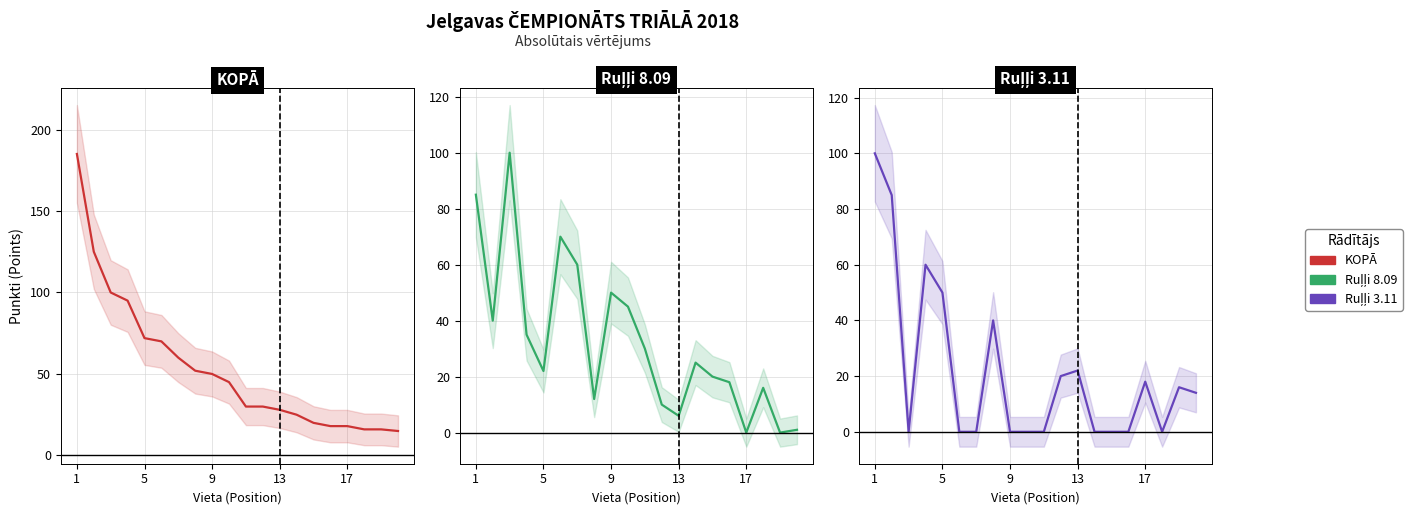

How many data points in Ruļļi 3.11 (col_7) are less than 14?

10